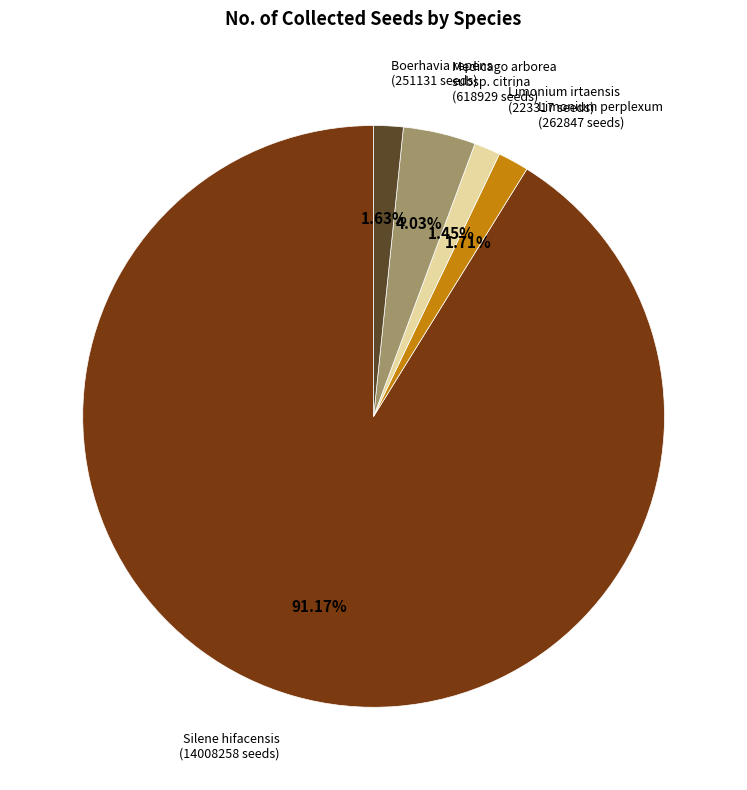

Count the number of slices in the pie.

5